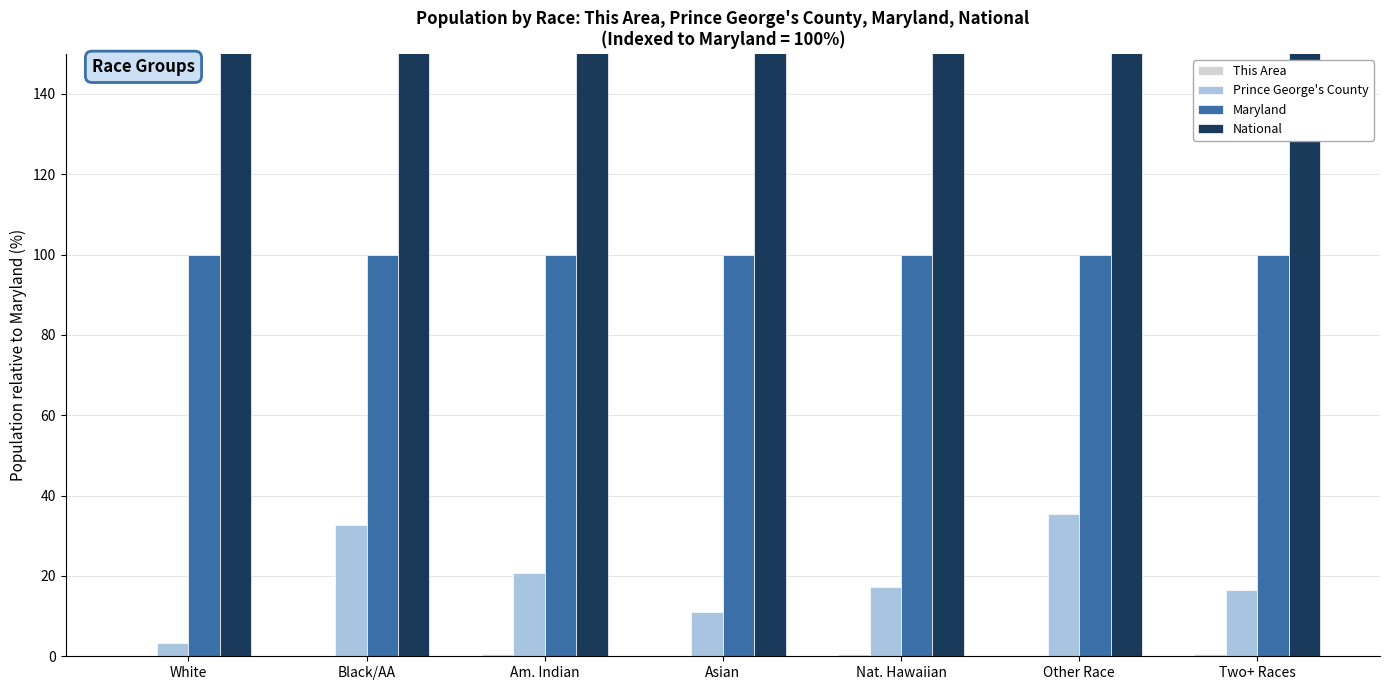

How many bars are there in total?

28